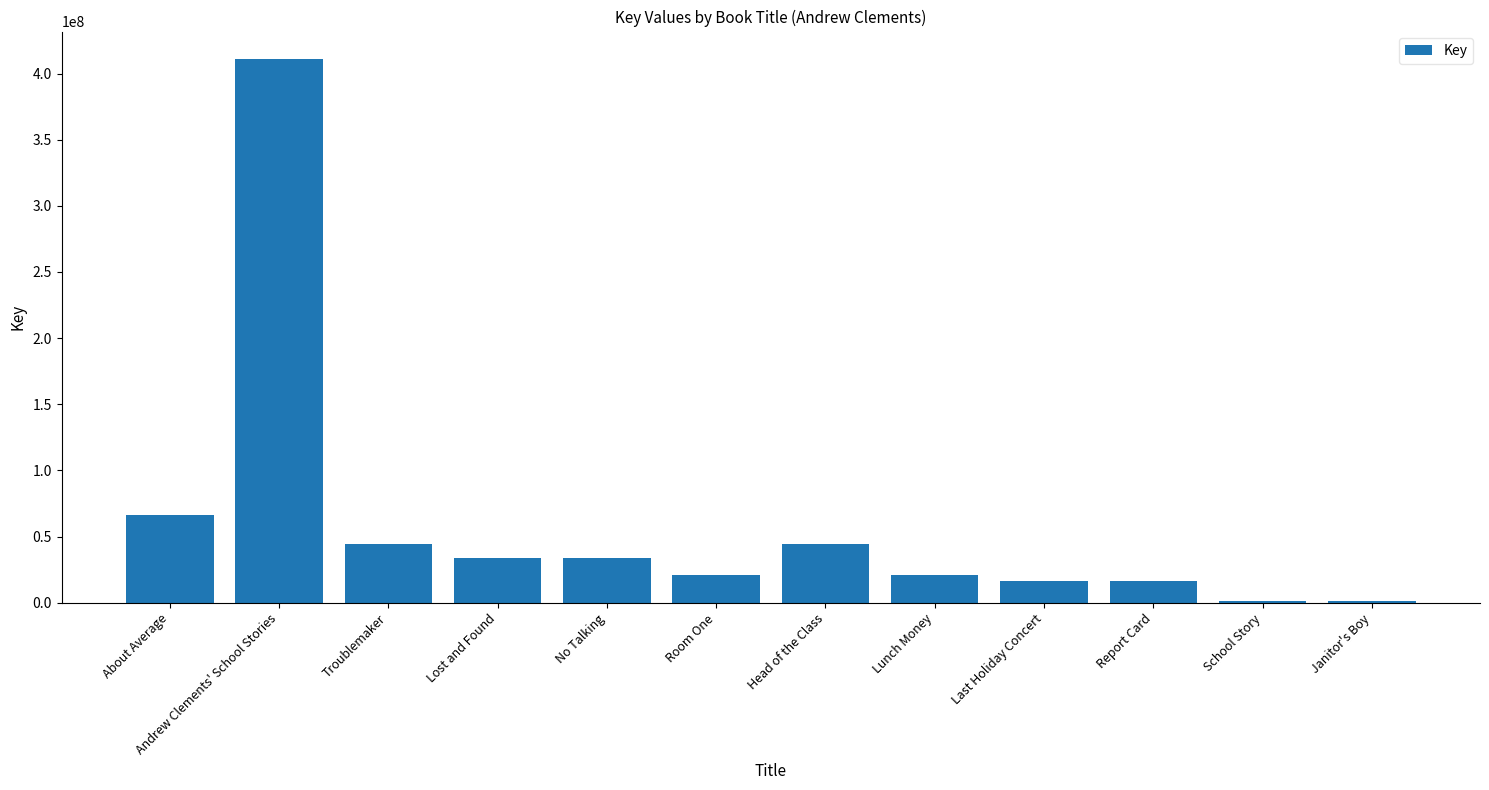

What is the greatest value displayed?

411155854